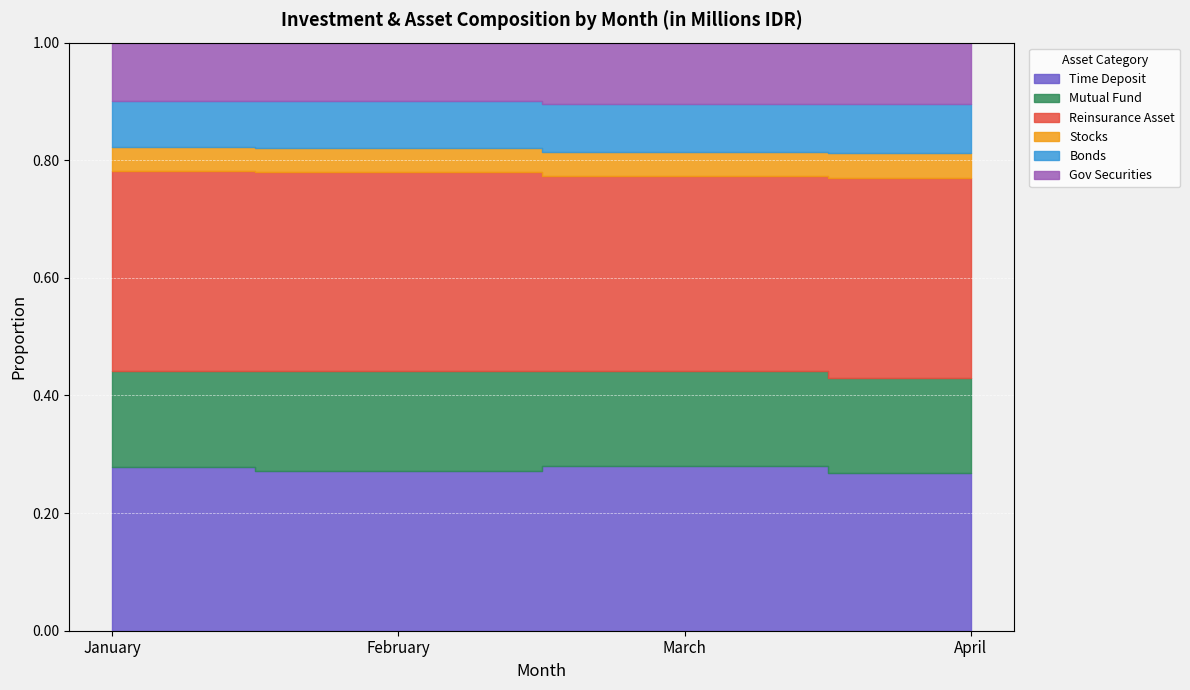

At which label does Stocks reach its minimum?

February